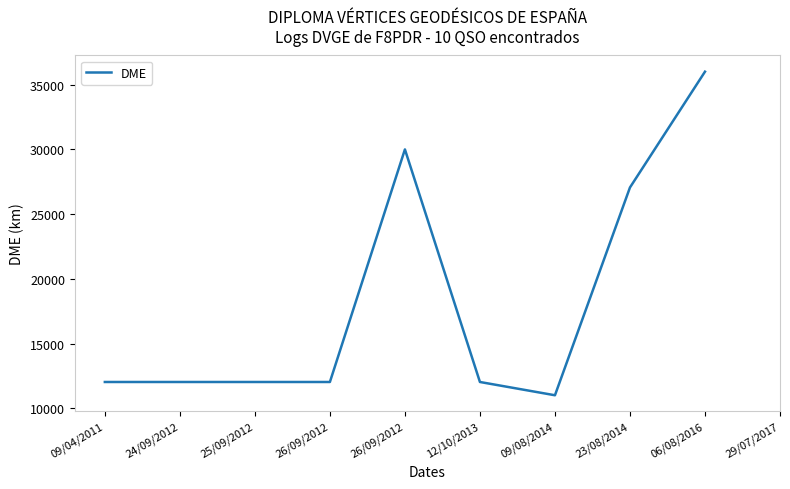

Does the chart have visible grid lines?

No